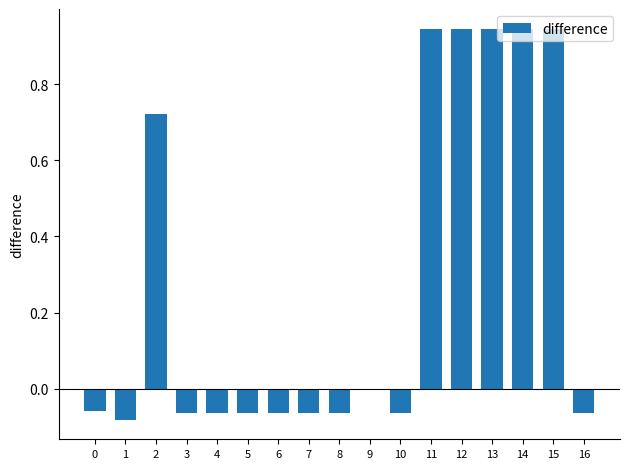

The chart shows a value of 1.3 at 11. True or false?

False